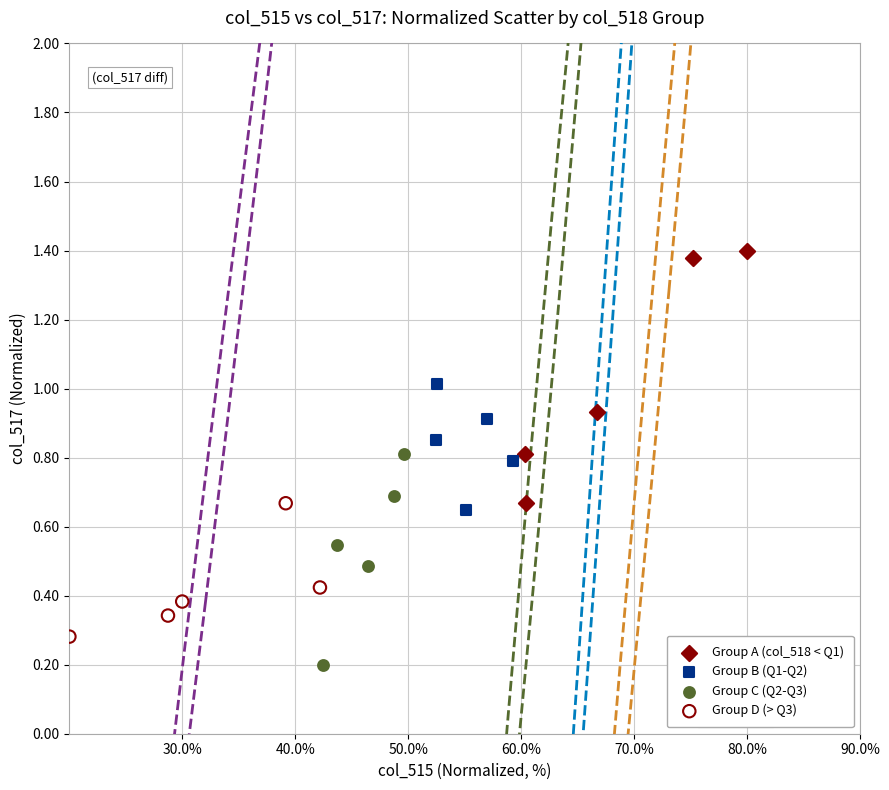

What are all the series names shown in the legend?

Group A (col_518 < Q1), Group B (Q1-Q2), Group C (Q2-Q3), Group D (> Q3)